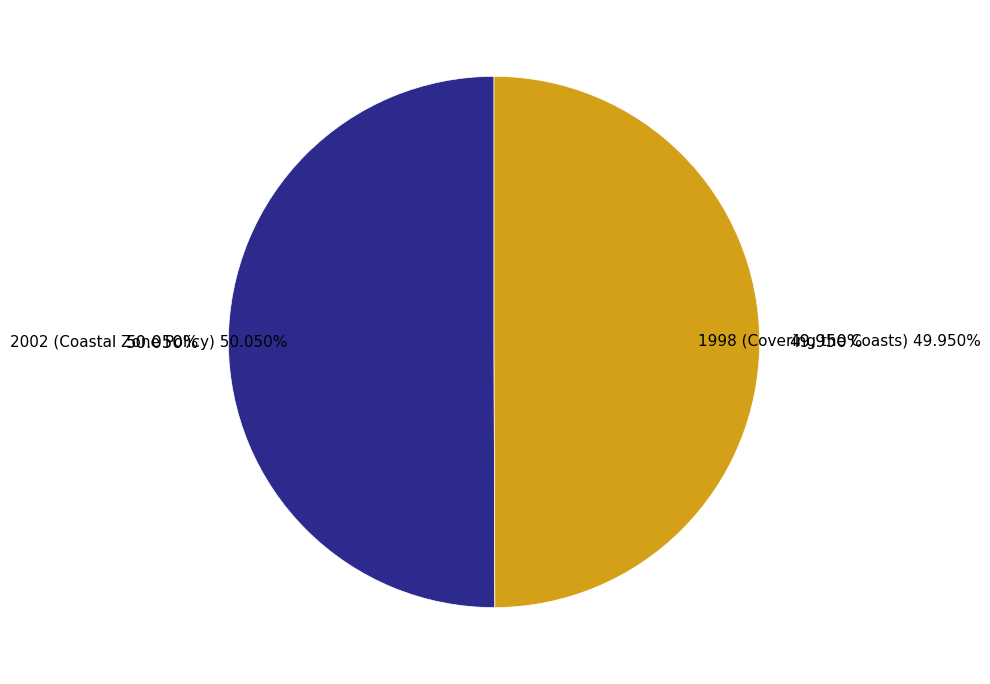

Between 2002 (Coastal Zone Policy) and 1998 (Covering the Coasts), which is larger?

2002 (Coastal Zone Policy)